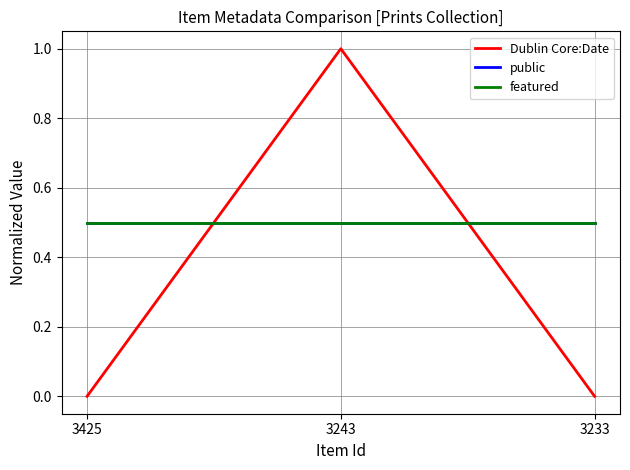

Which series changed the most between 3425 and 3243?

Dublin Core:Date